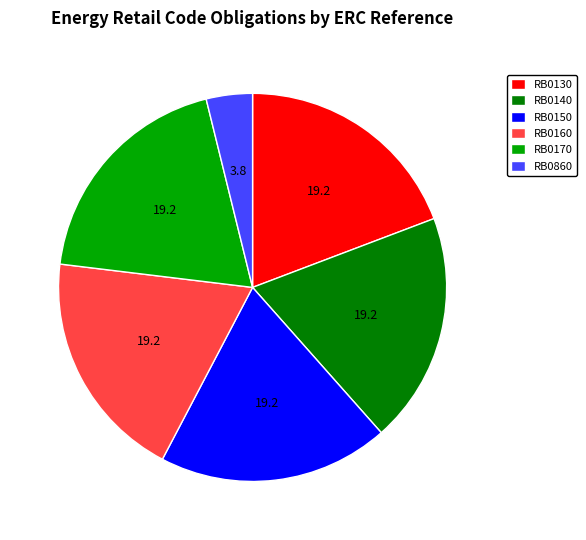

Combined, do RB0150 and RB0140 account for over 50%?

No